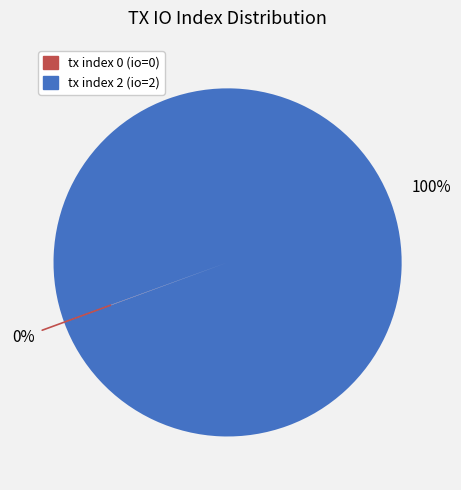

What percentage is the tx index 2 slice, to the nearest percent?

100%